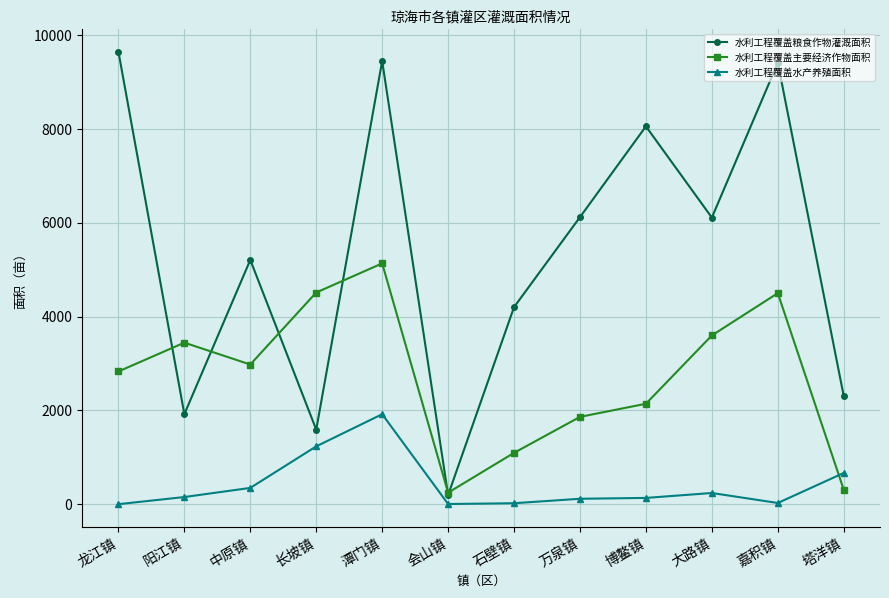

In 水利工程覆盖水产养殖面积, how many points are lower than both neighbors (excluding endpoints)?

2